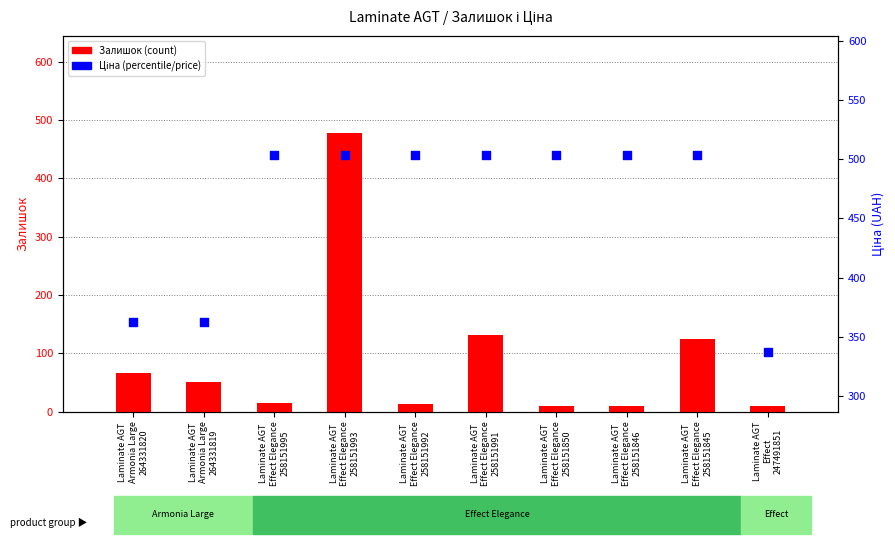

Which series contains the lowest Y value?

Залишок (count)